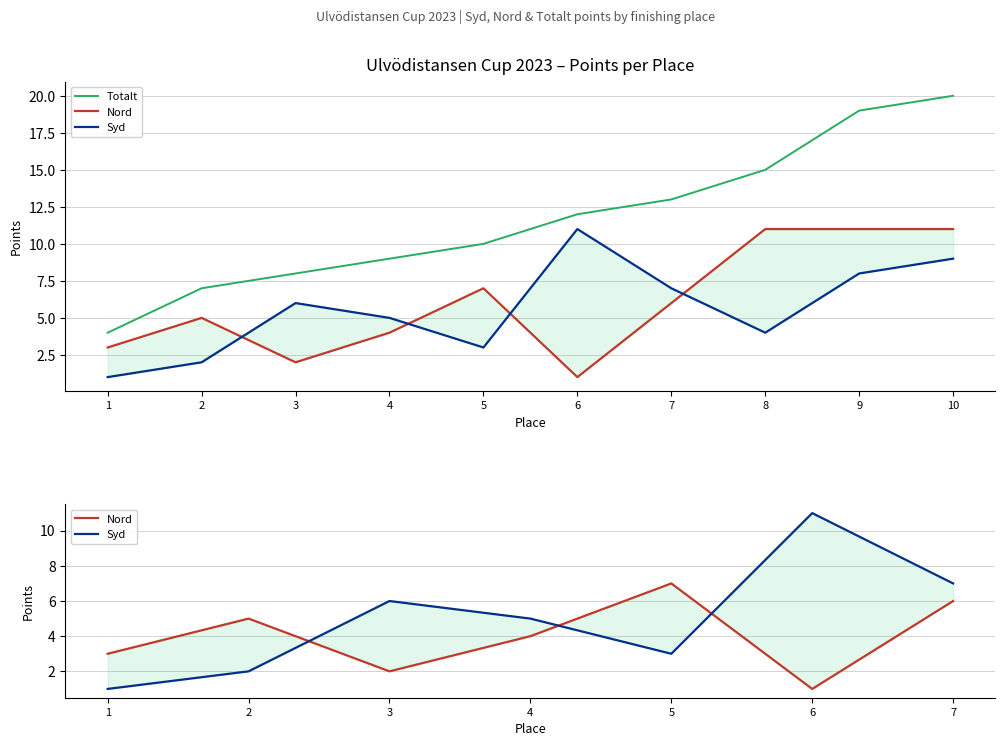

What is the sum of the Syd values at 7 and 10?

16